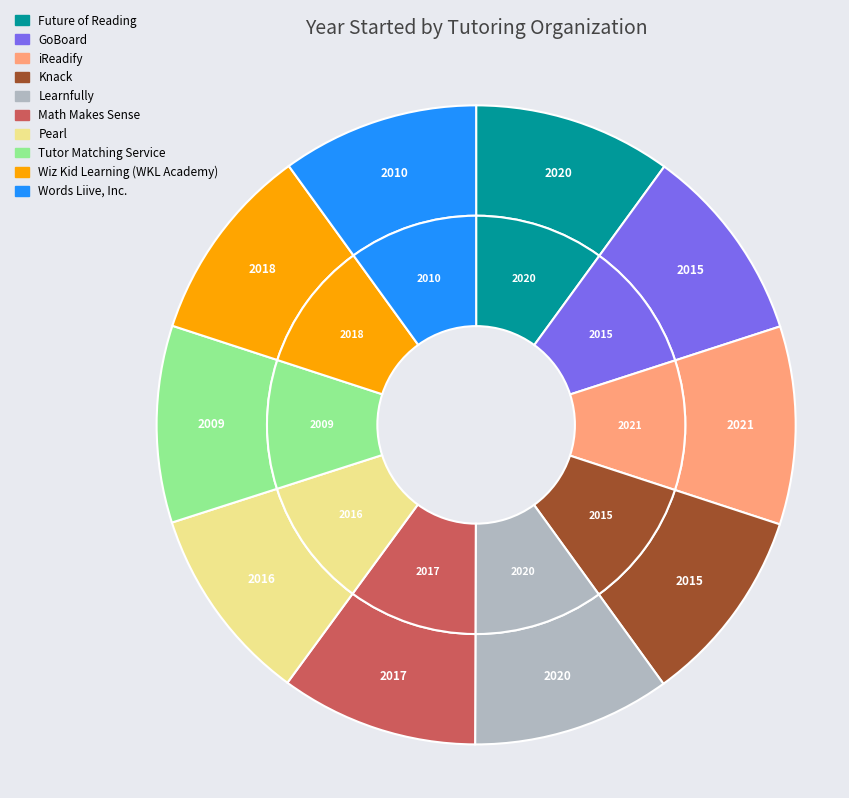

What is the largest slice in the pie chart?

iReadify